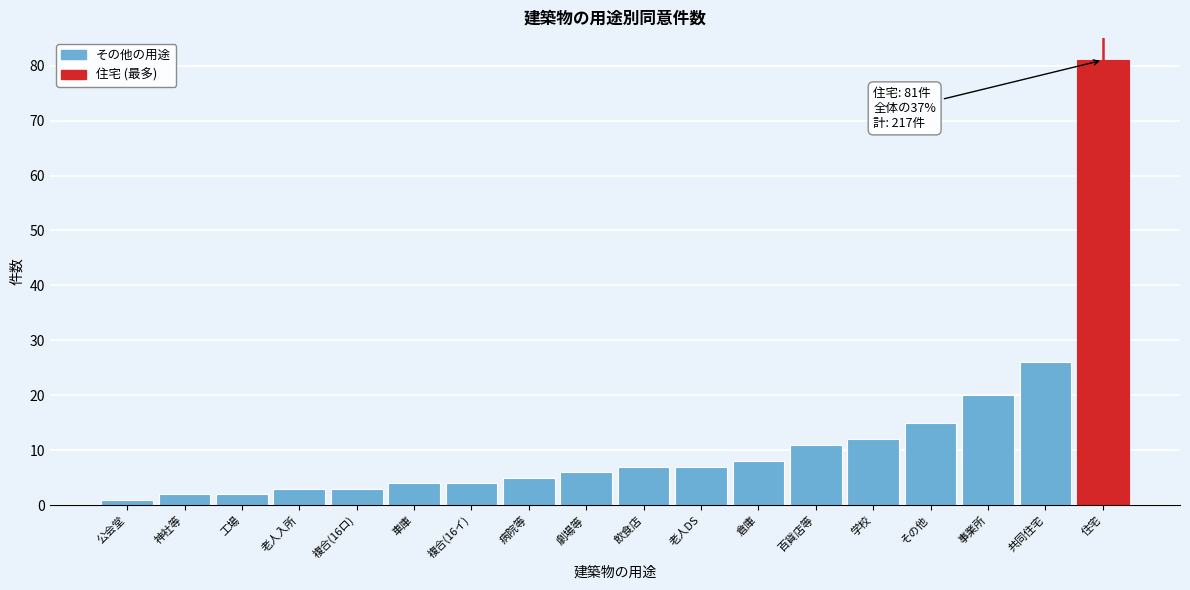

Reading right to left, extract all data points from this chart.

81	26	20	15	12	11	8	7	7	6	5	4	4	3	3	2	2	1